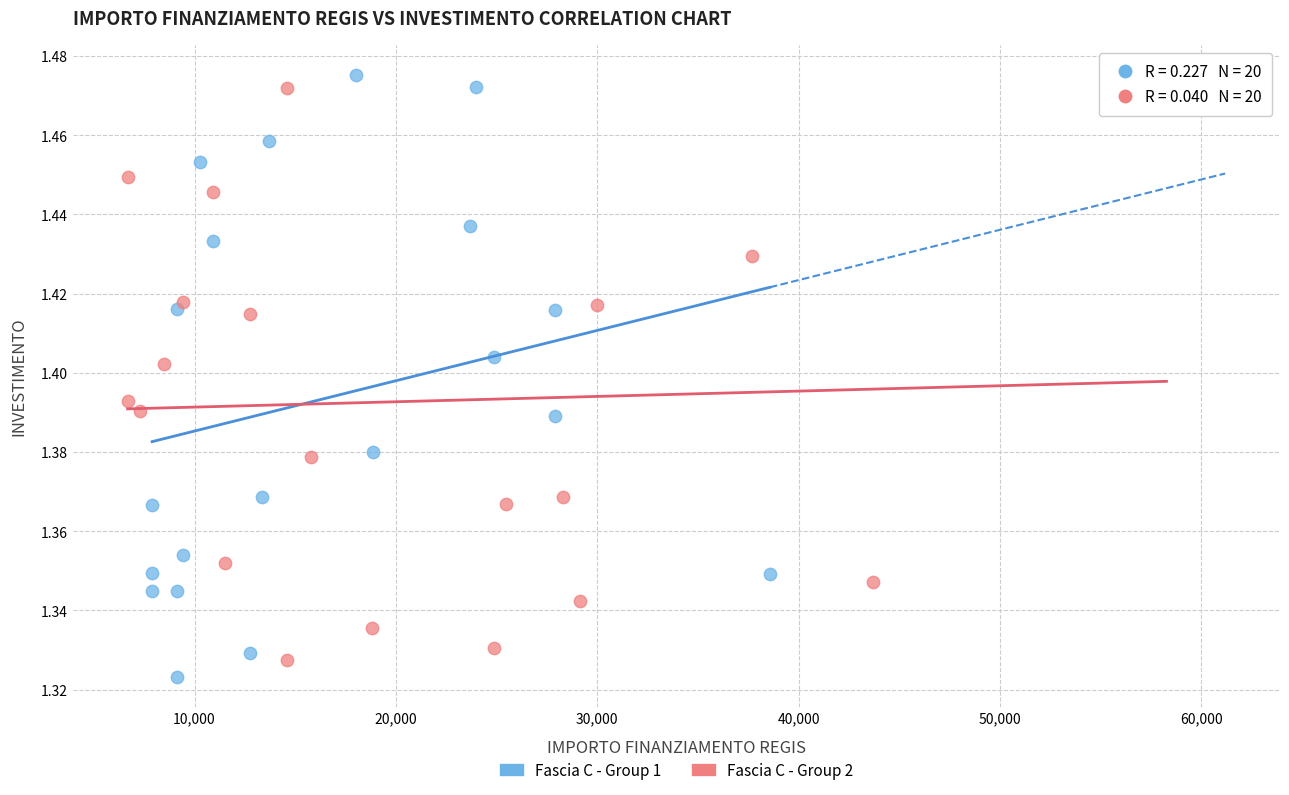

Which series has the widest spread of Y values?

Fascia C - Group 1